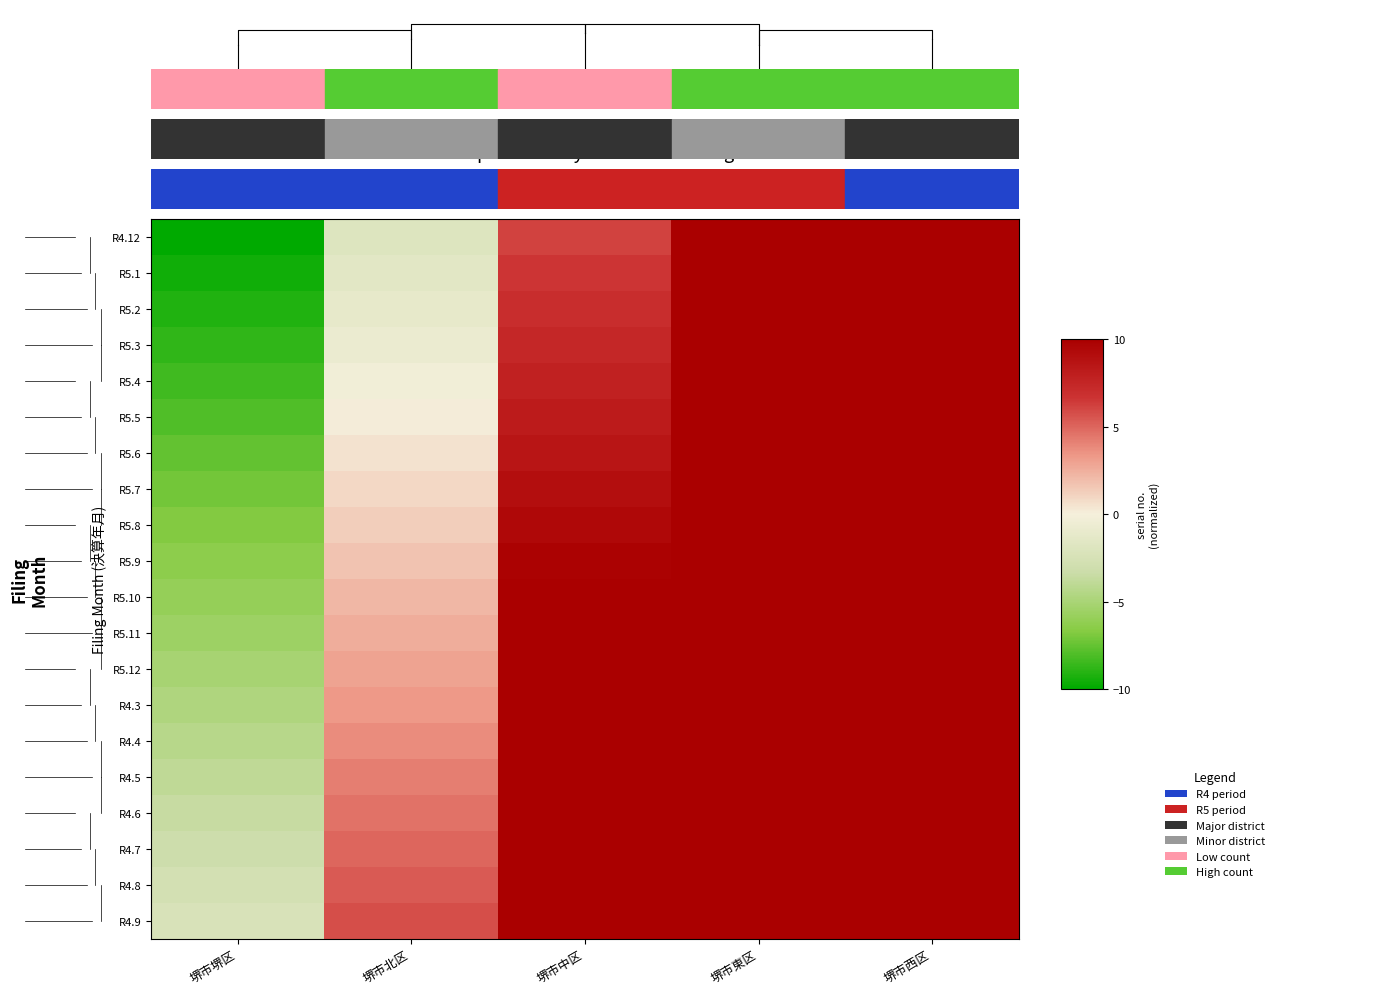

List the labels in order of R5.6 value, largest first.

堺市西区, 堺市東区, 堺市中区, 堺市北区, 堺市堺区